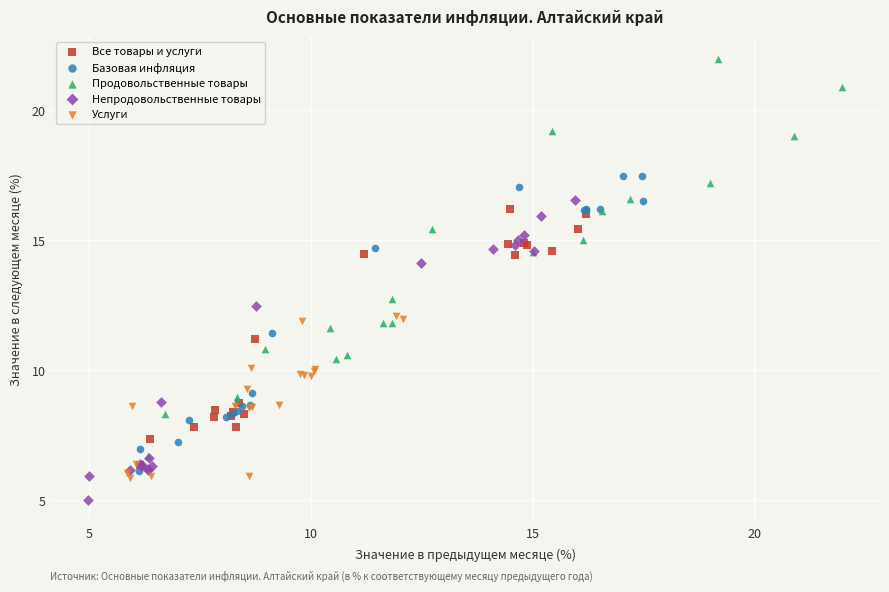

Which series has the largest Y range (max minus min)?

Продовольственные товары